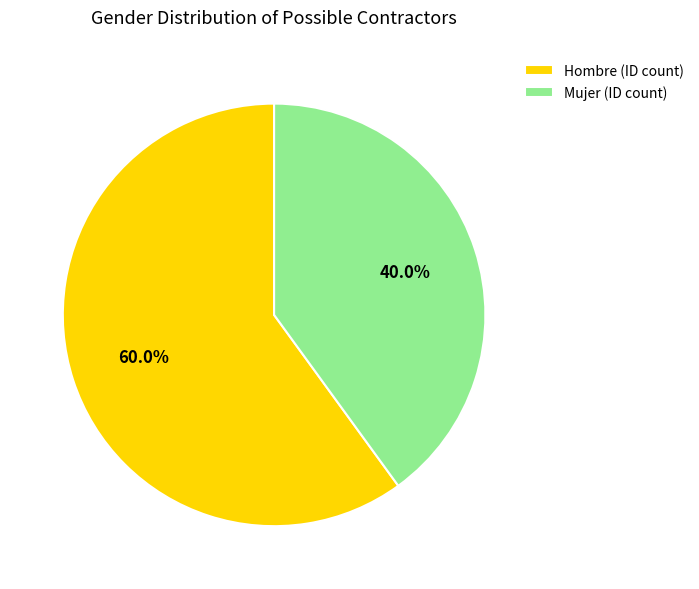

How many slices are in this pie chart?

2